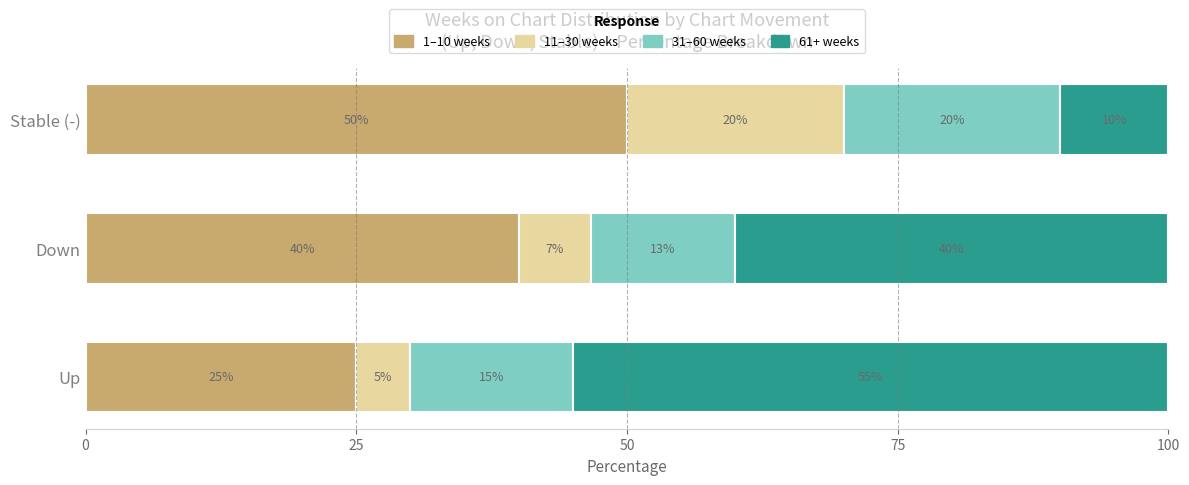

True or false: 1–10 weeks has a value of 81.1 at Stable (-).

False